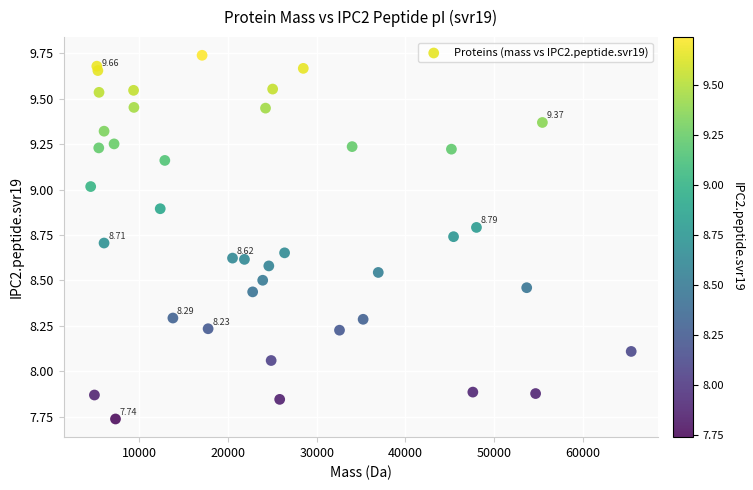

What is the range of Y values (max minus min)?

2.0